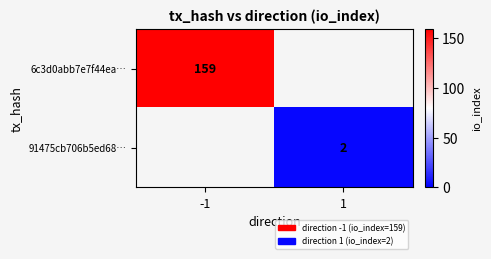

The value of 91475cb706b5ed68… at 1 is 2. True or false?

True